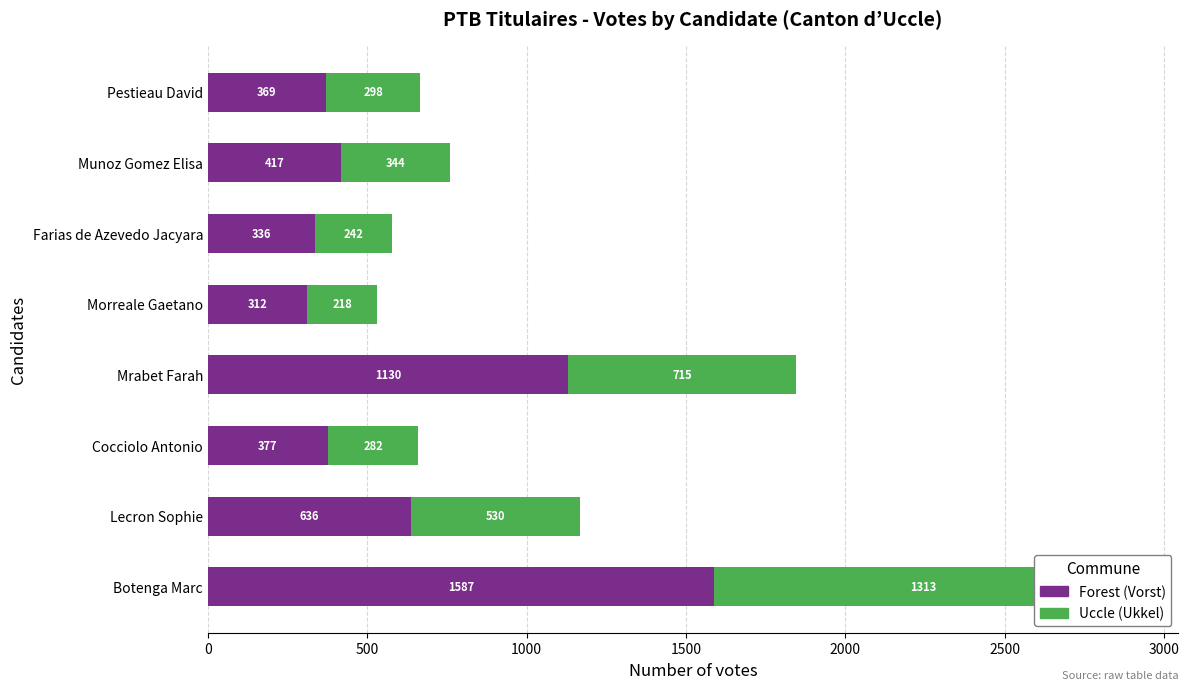

What is the difference between the second highest and minimum values in the Forest (Vorst) series?

818